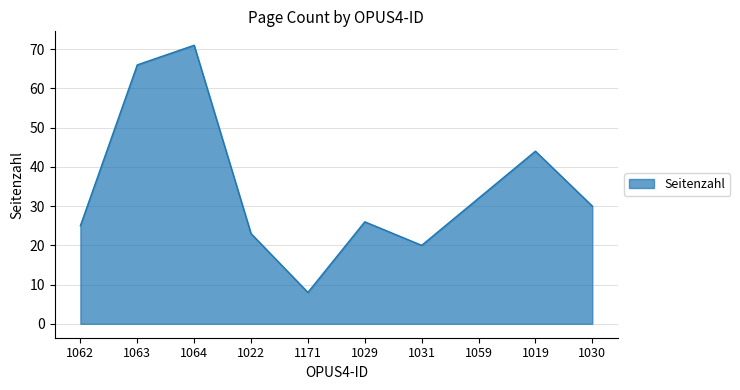

Reading left to right, what are all the values shown in this chart?

25	66	71	23	8	26	20	32	44	30